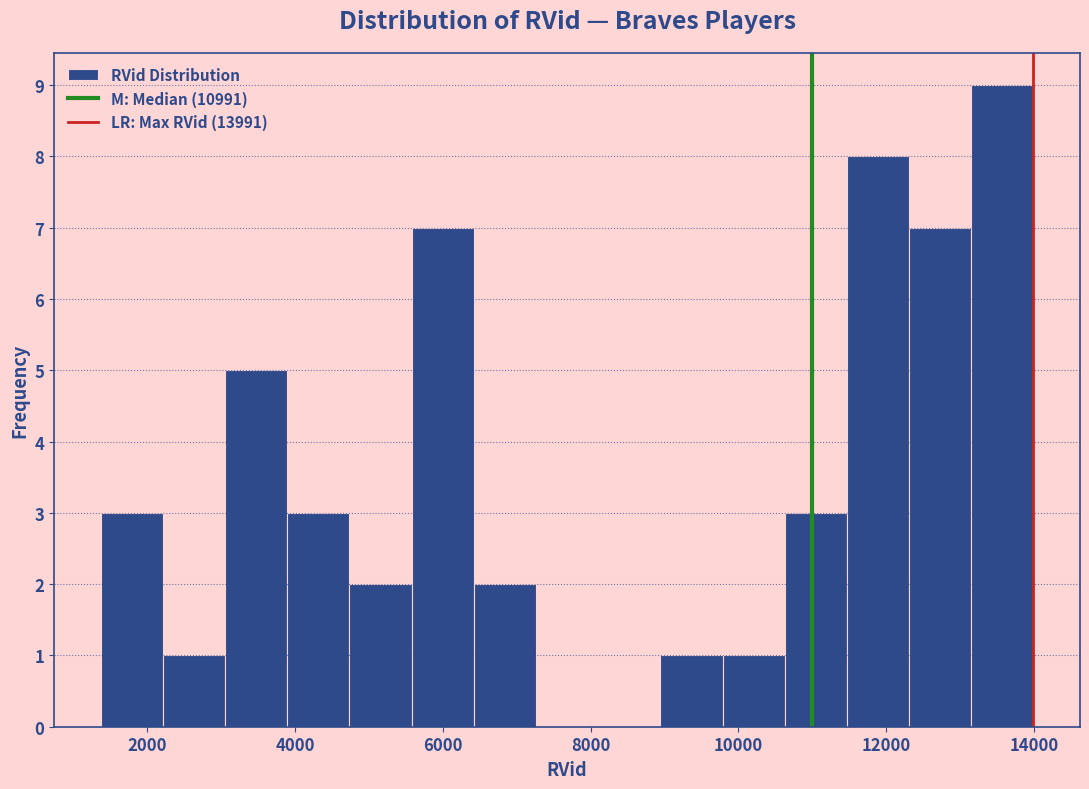

What is the height of the bar covering 13200 to 14000 on the x-axis? Neither the bar edges nor the heights are printed on the chart, so give them approximately, as read against the axes.

9